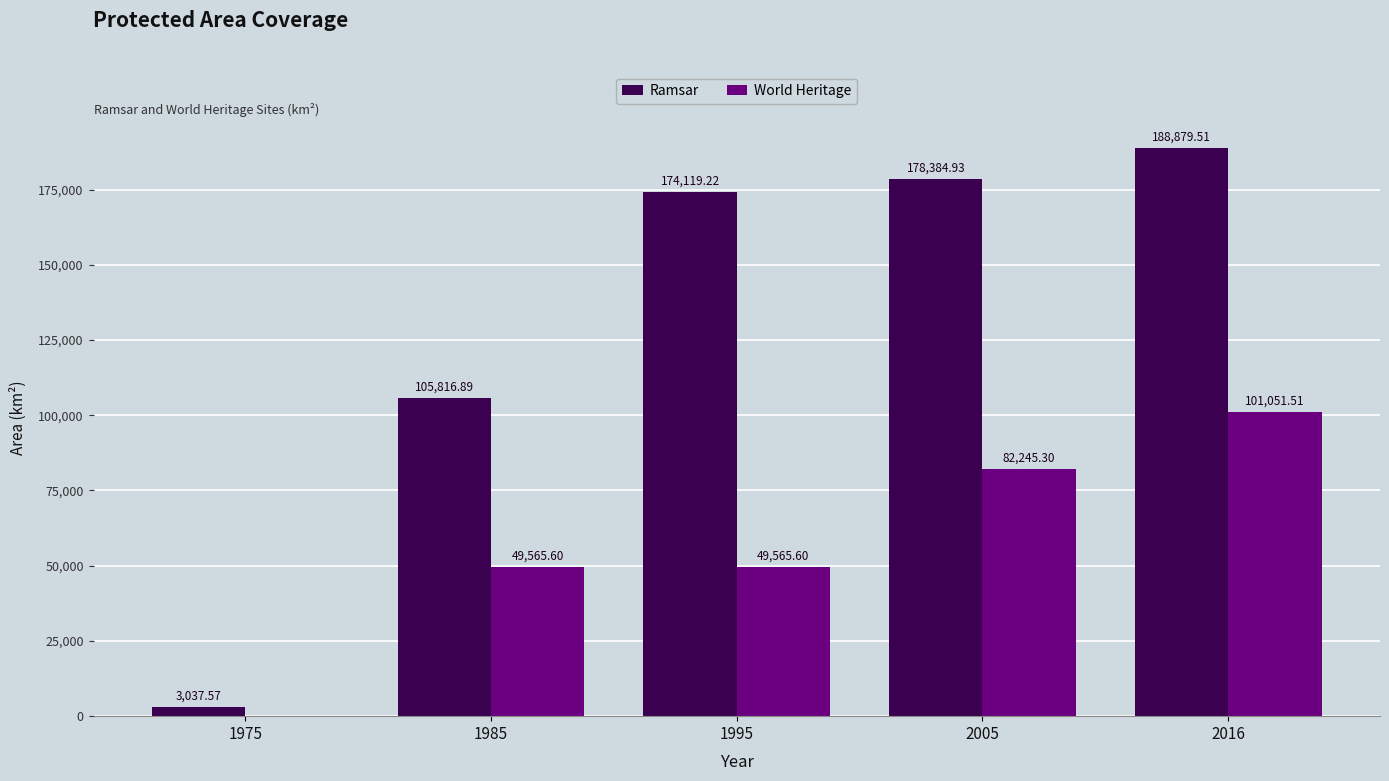

Reading left to right, what are all the values shown in this chart?

Ramsar: 1975=3037.6	1985=105816.9	1995=174119.2	2005=178384.9	2016=188879.5
World Heritage: 1975=0.0	1985=49565.6	1995=49565.6	2005=82245.3	2016=101051.5